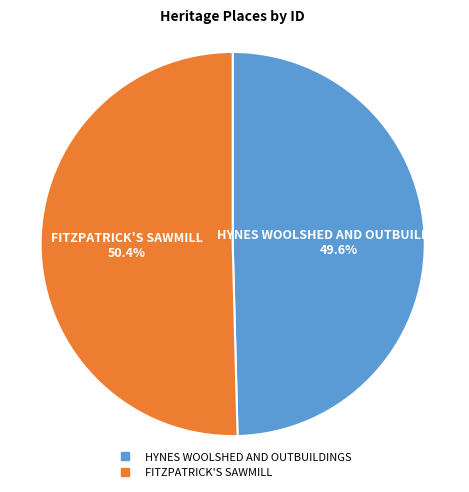

Count the number of slices in the pie.

2